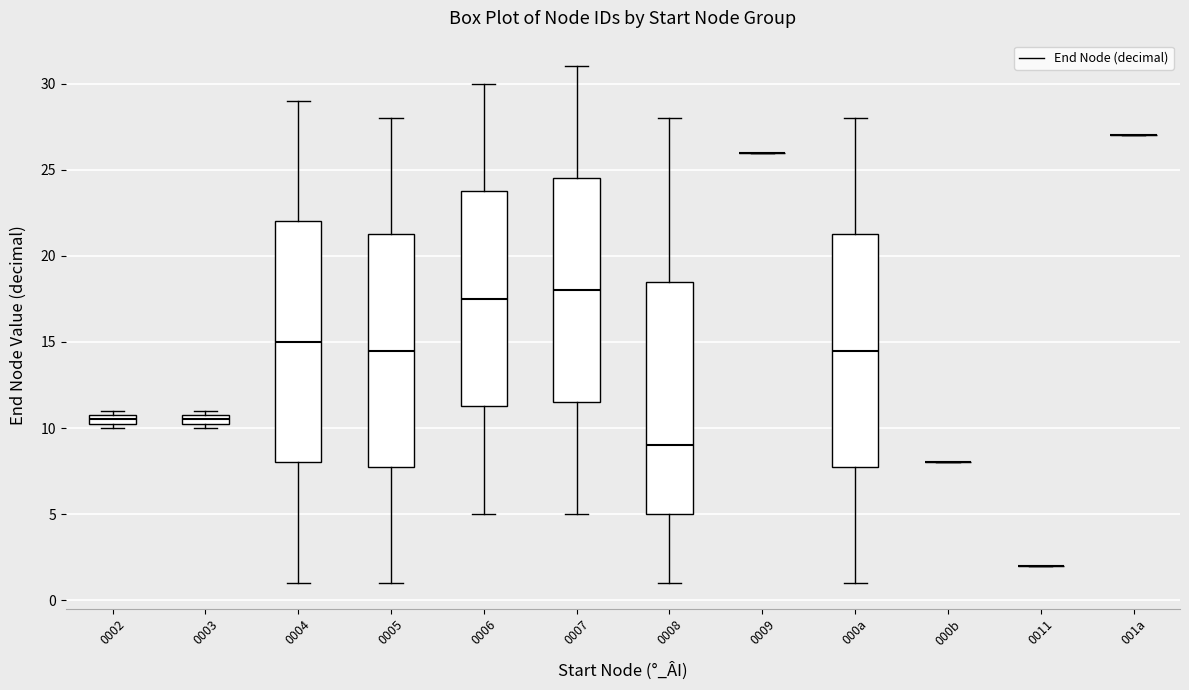

Which box is the tallest, from its lower edge to its upper edge?

0004